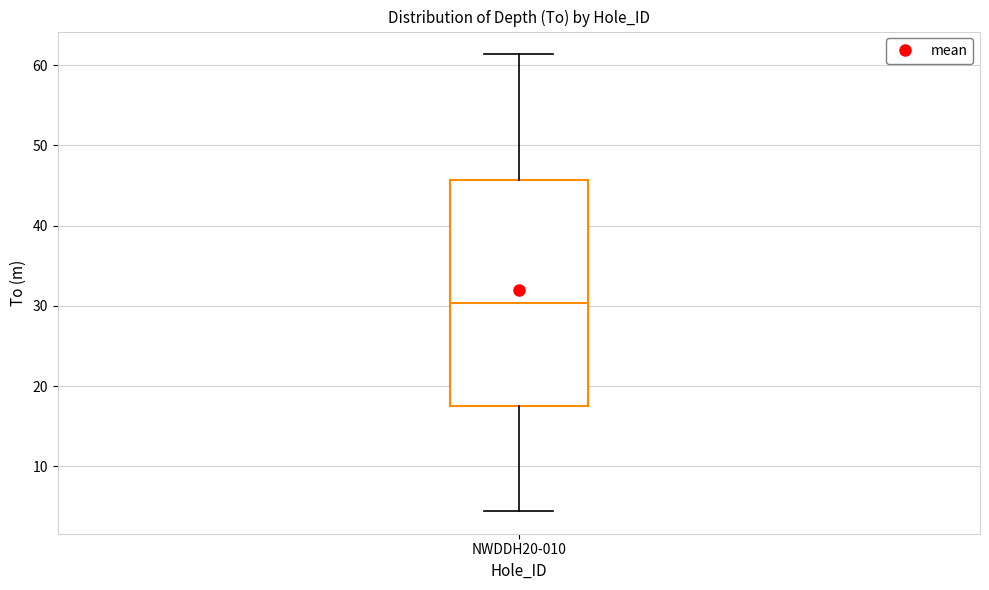

Transcribe this box plot: give where the median line is, the range the box spans, and where the two whiskers end, as read against the y-axis. The values are not printed on the chart, so give them approximately, as read against the axis.

median 30, box 18 to 46, whiskers 4 to 61